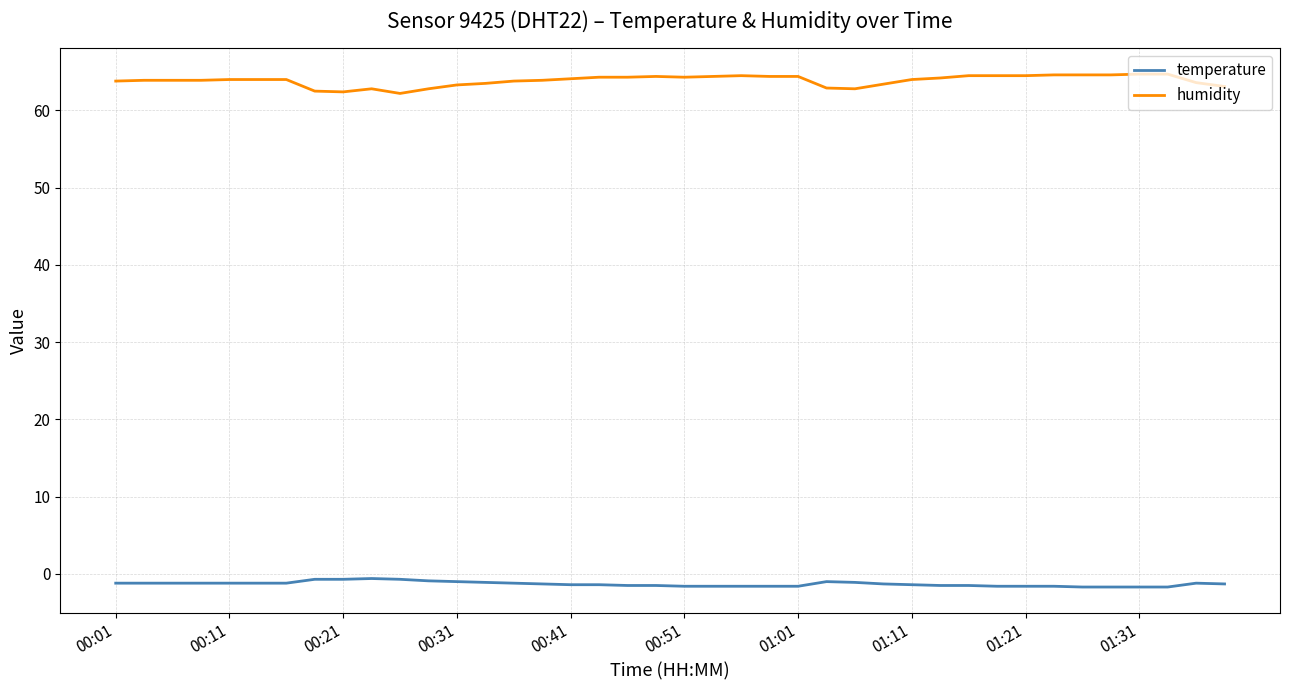

True or false: humidity and temperature intersect in this chart.

False